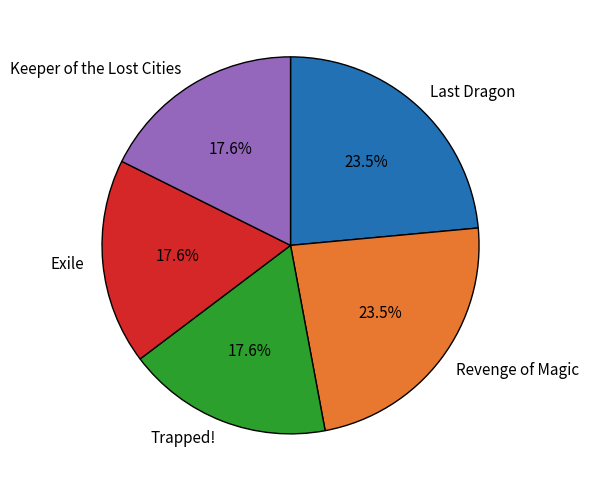

Is the sum of Trapped! and Keeper of the Lost Cities greater than half?

No